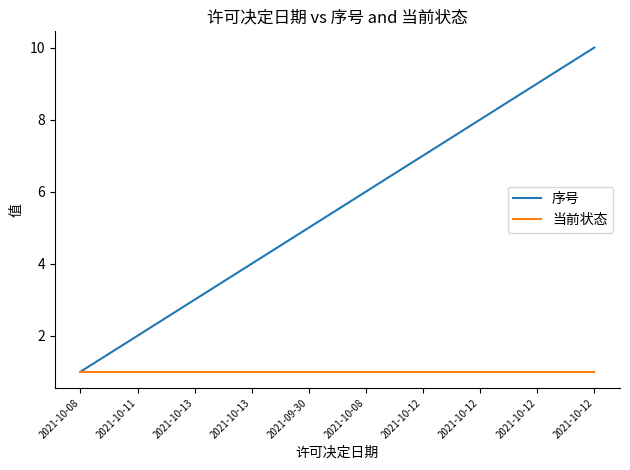

Count the number of categories in the chart.

10